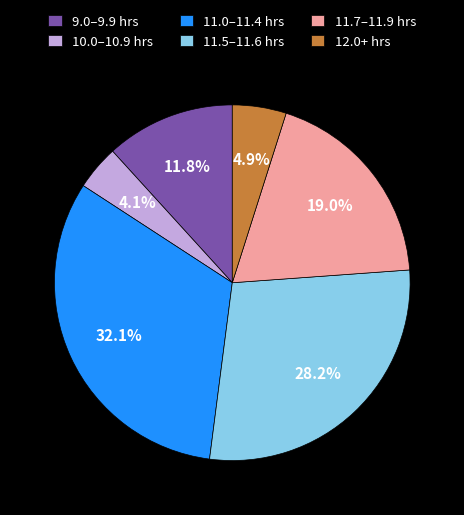

Rank the categories by value from highest to lowest.

11.0–11.4 hrs, 11.5–11.6 hrs, 11.7–11.9 hrs, 9.0–9.9 hrs, 12.0+ hrs, 10.0–10.9 hrs